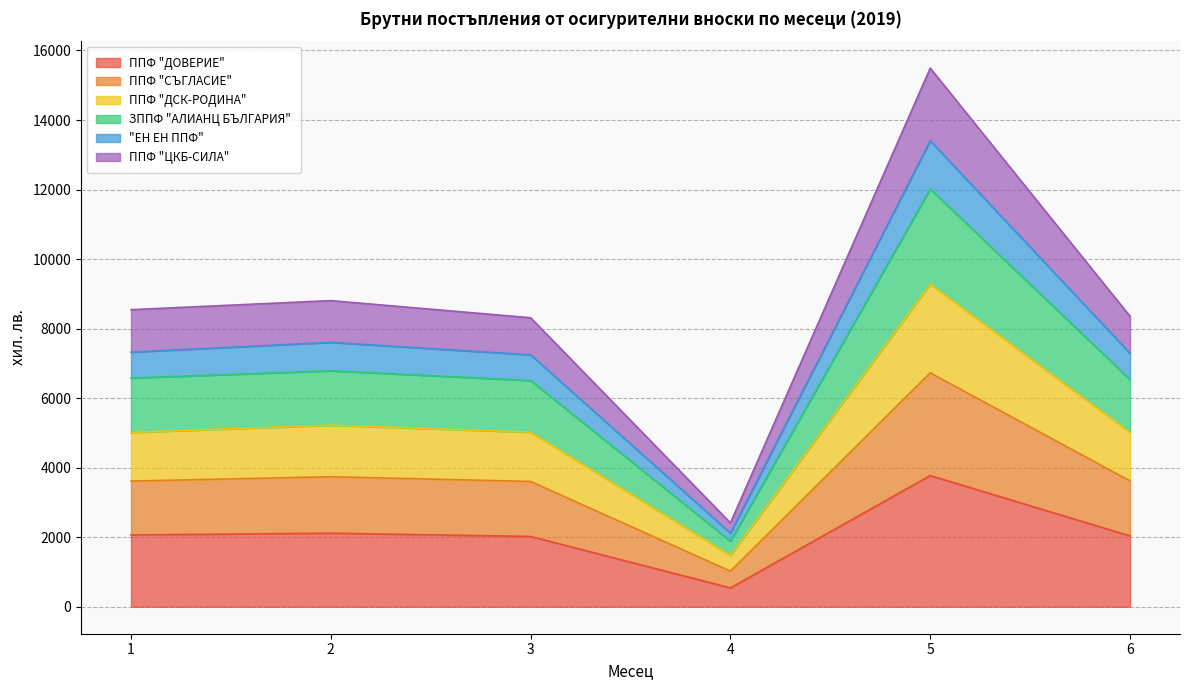

What is the difference between the maximum and minimum values in the ППФ "ДОВЕРИЕ" series?

3231